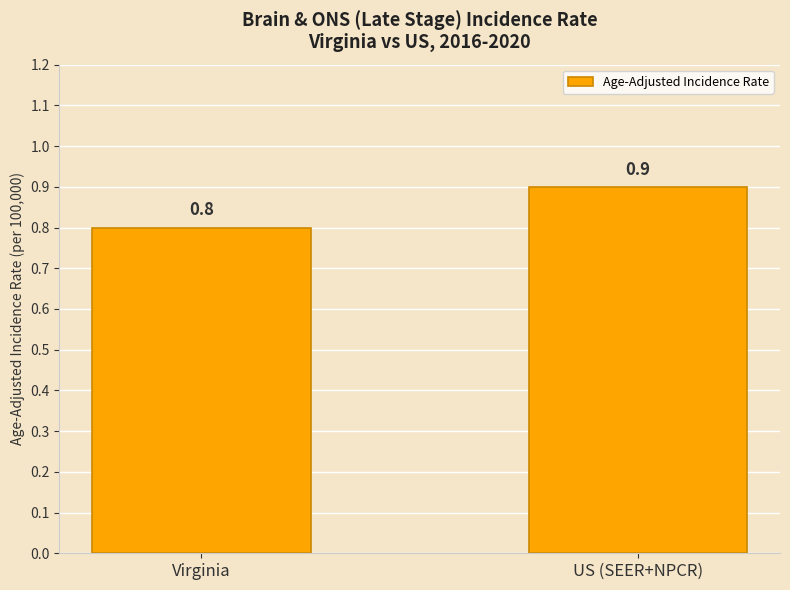

Reading left to right, transcribe all the data shown in this chart.

0.8	0.9